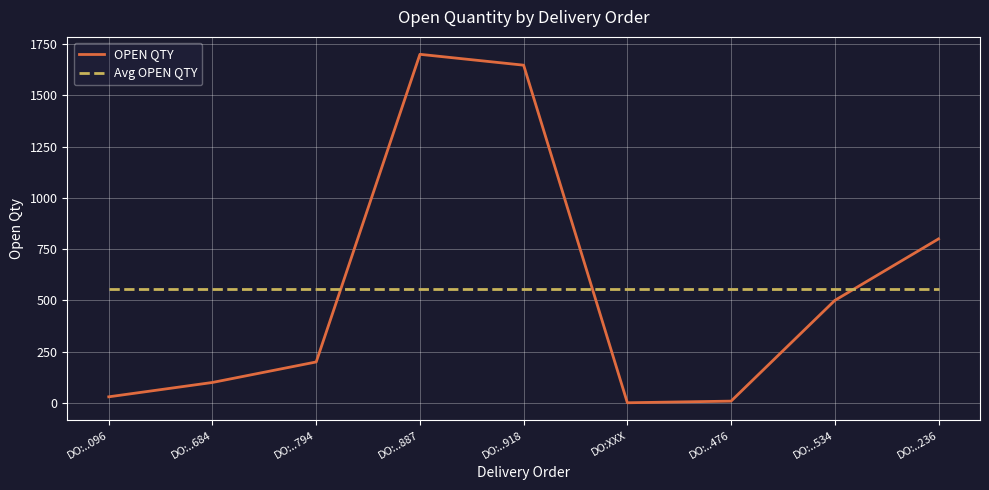

Is the value of Avg OPEN QTY at DO:..476 greater than the value of OPEN QTY at DO:..236?

No